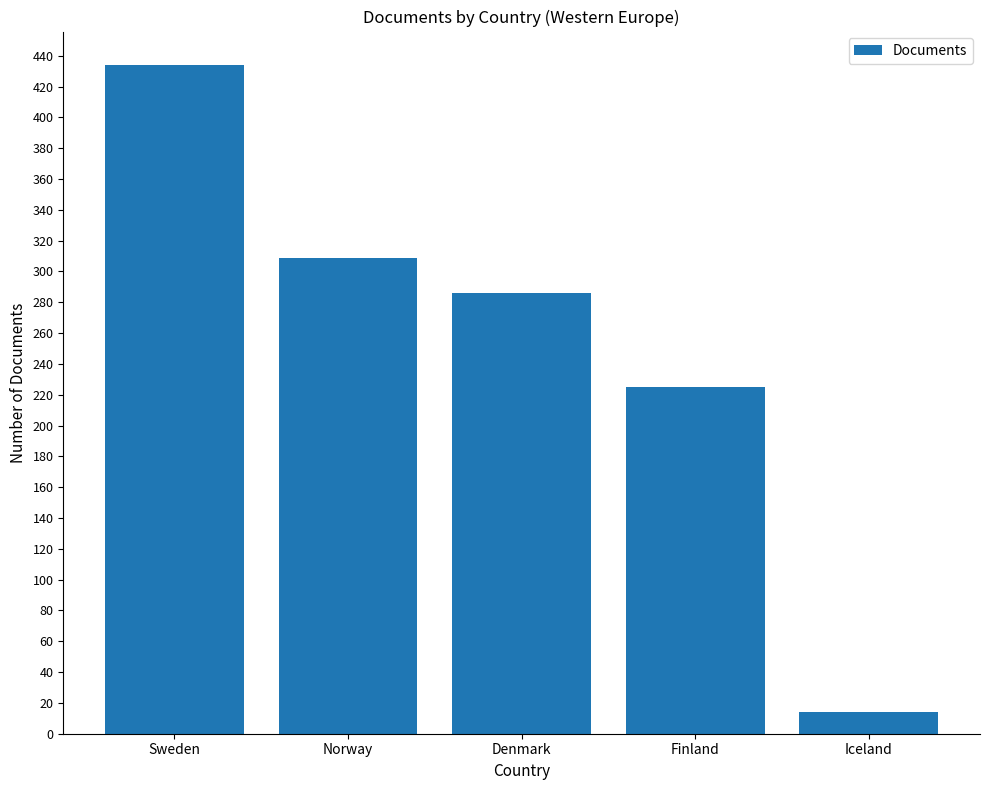

Which has a higher value, Finland or Sweden?

Sweden